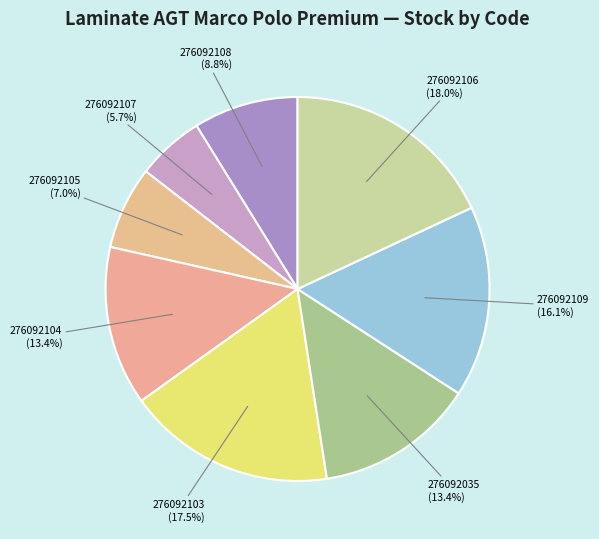

How much of the chart is everything except 276092035?

86.6%